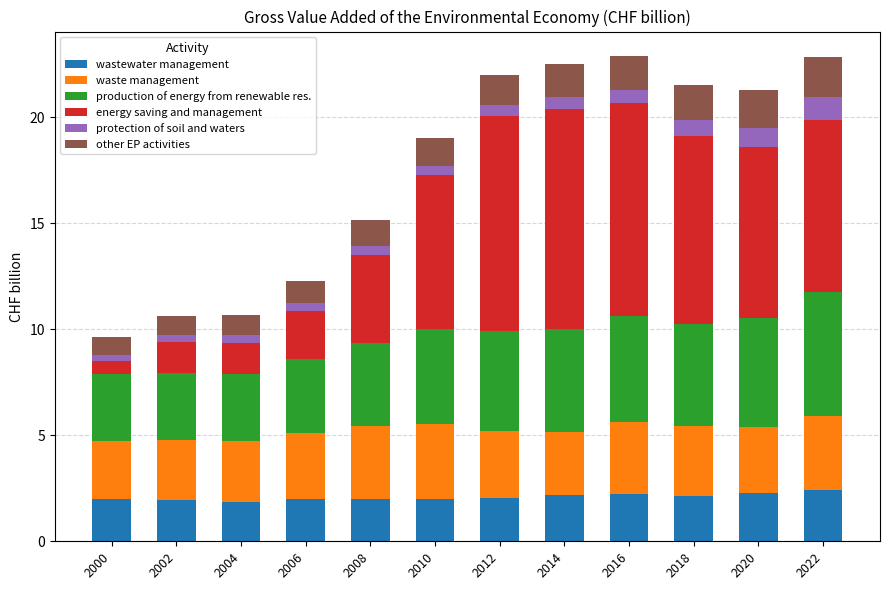

What is the sum of all wastewater management values?

25.1